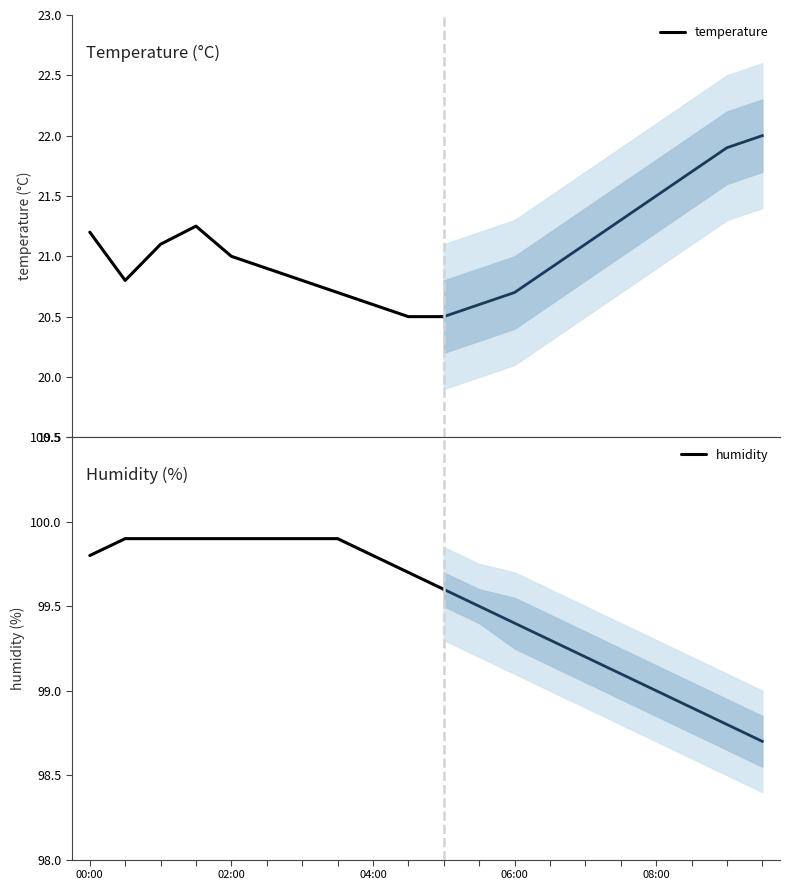

Is it true that humidity equals 28.6 at 5?

False